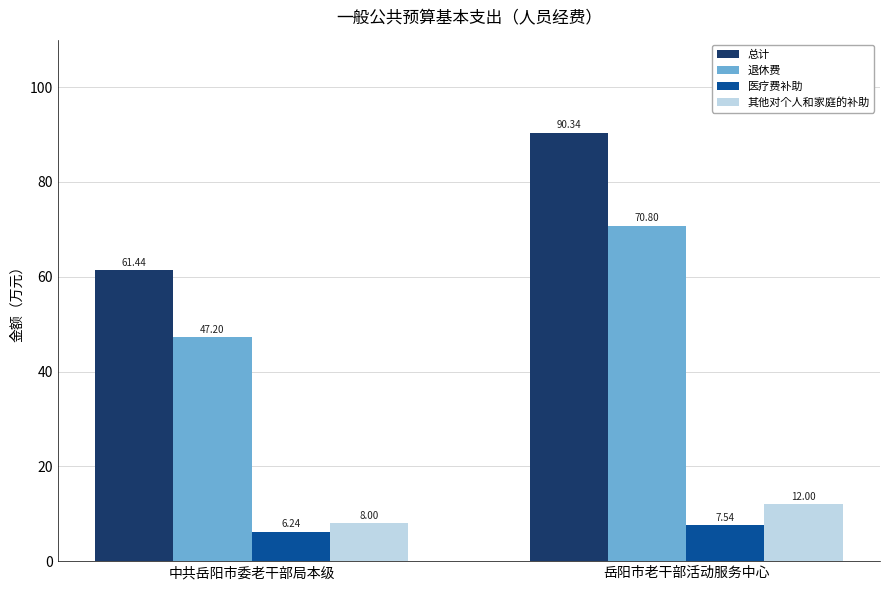

What is the label of the 2nd bar from the left?

岳阳市老干部活动服务中心